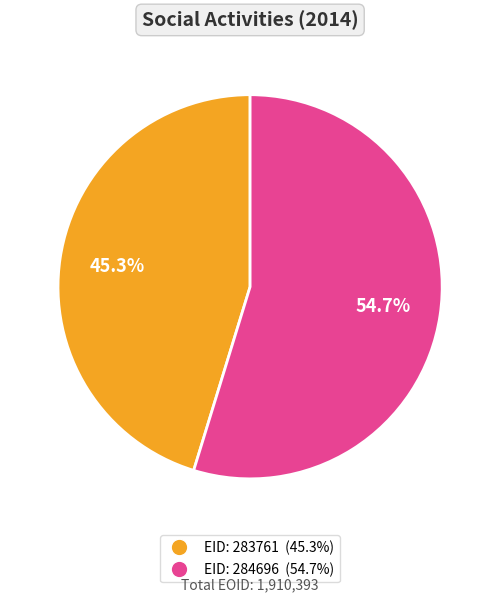

Is there any slice that represents more than half of the pie?

Yes